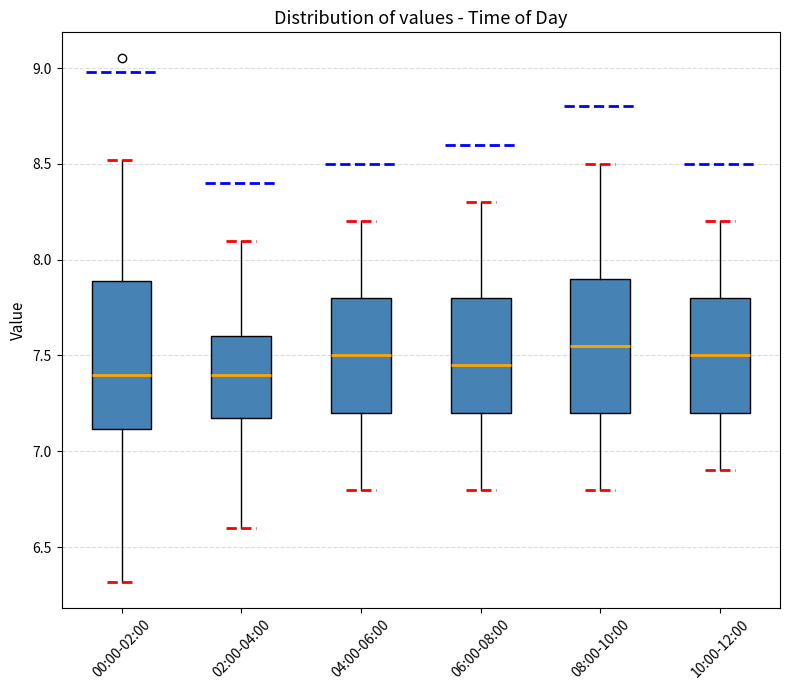

Which box is the tallest, from its lower edge to its upper edge?

00:00-02:00